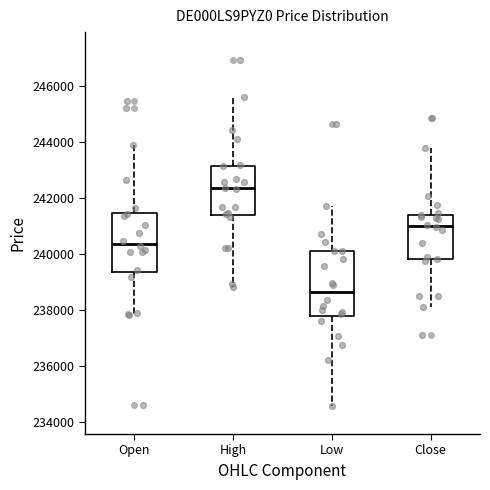

Which box has the highest median line?

High